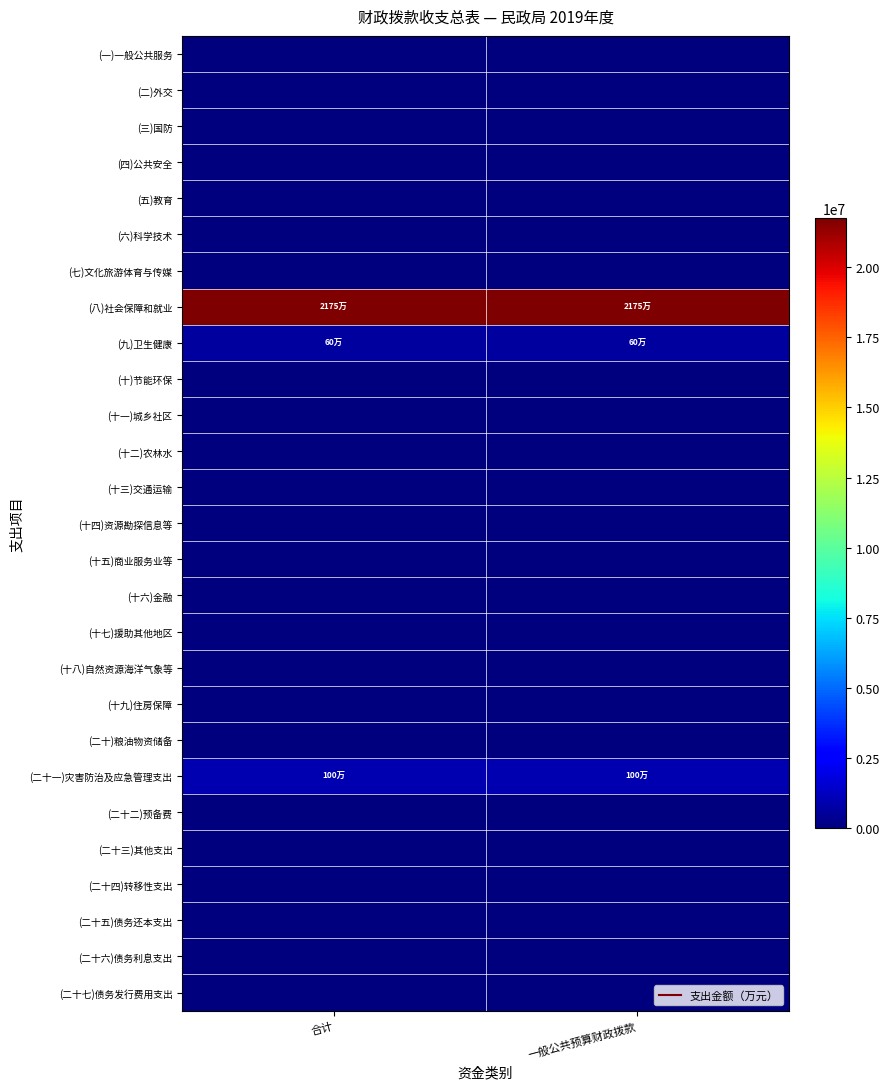

How many categories are shown in the chart?

2